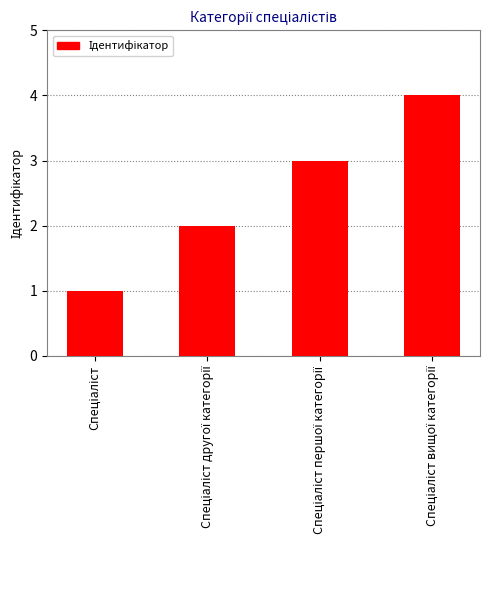

What is the difference between the maximum and minimum values?

3